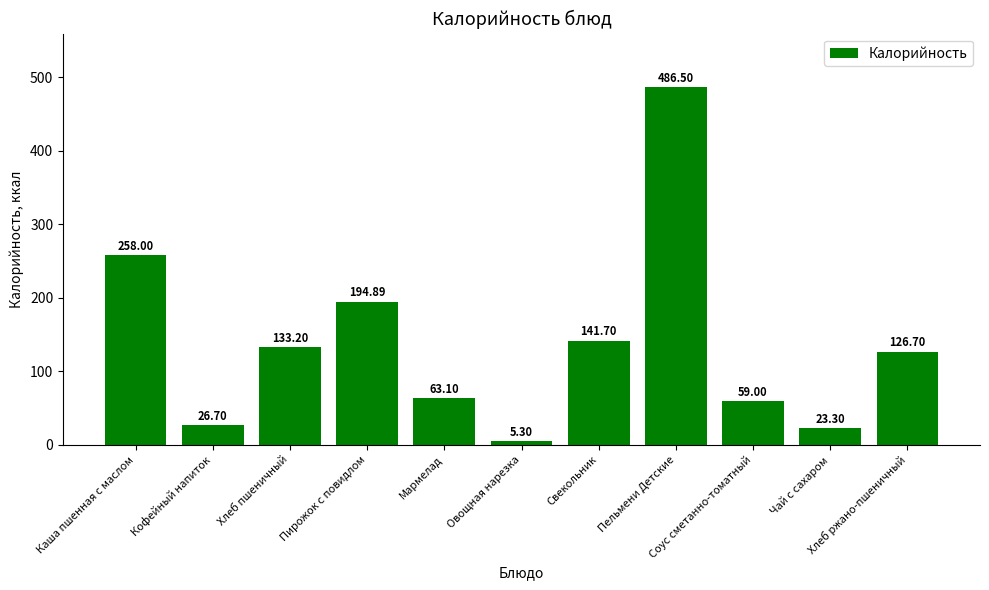

How many data points does each series have?

11